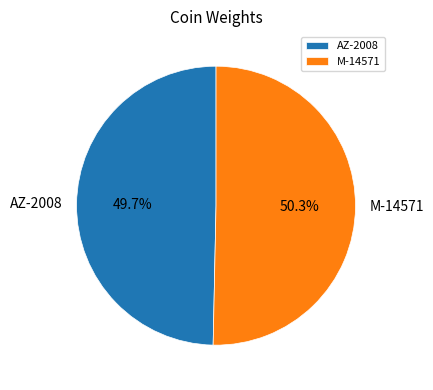

To the nearest percent, what portion does AZ-2008 represent?

50%